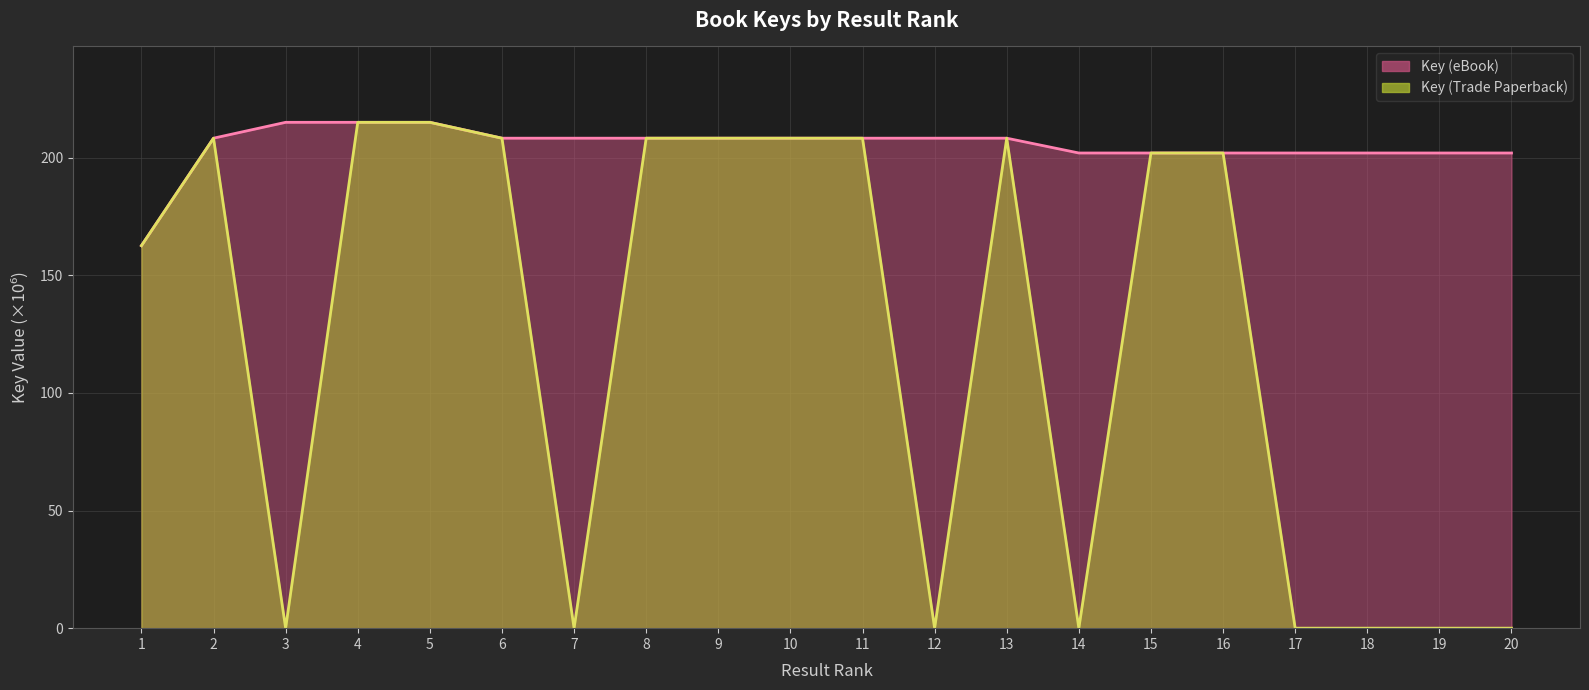

List the labels in order of Key (Trade Paperback) value, smallest first.

3, 7, 12, 14, 17, 18, 19, 20, 1, 15, 16, 9, 8, 11, 10, 2, 6, 13, 4, 5